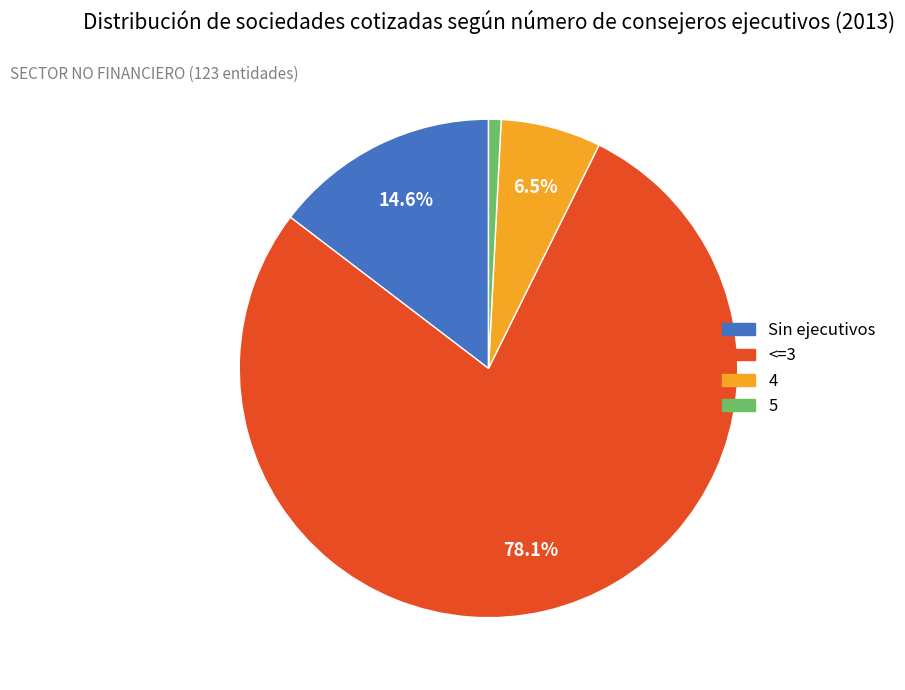

How much of the chart is everything except <=3?

21.9%